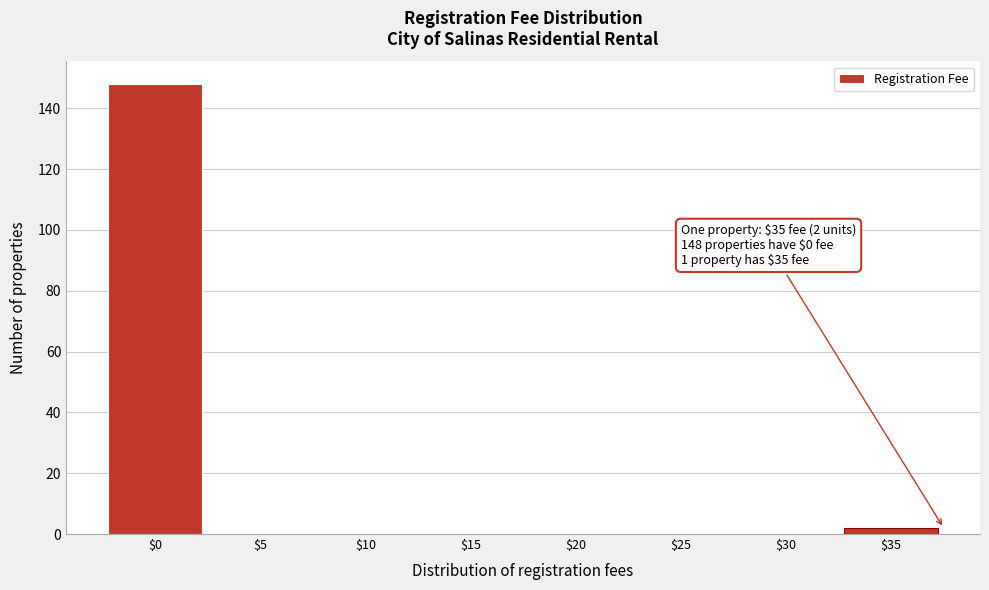

Which range on the x-axis has the tallest bar?

-2.5 to 2.5